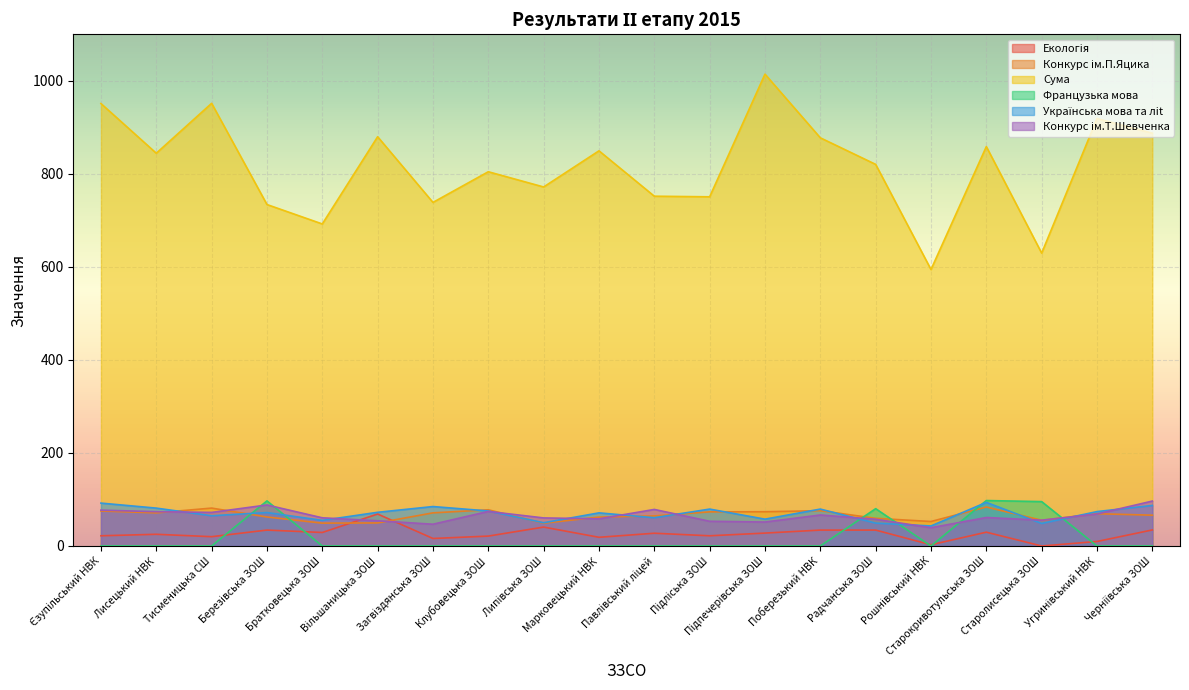

At which label does Українська мова та лit reach its minimum?

Рошнівський НВК